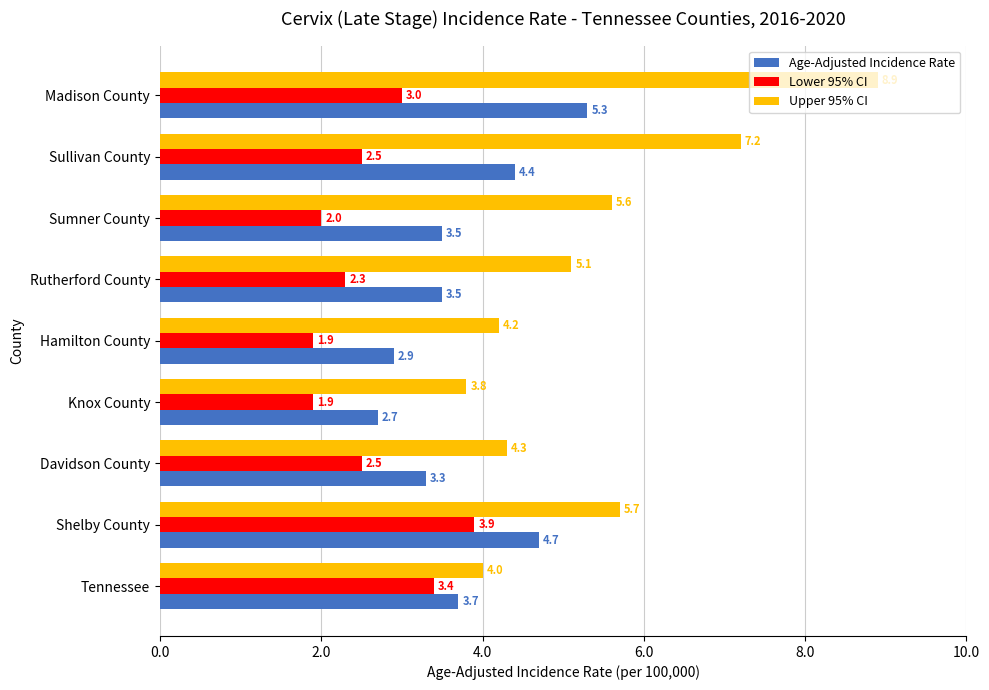

What are all the series names shown in the legend?

Age-Adjusted Incidence Rate, Lower 95% CI, Upper 95% CI